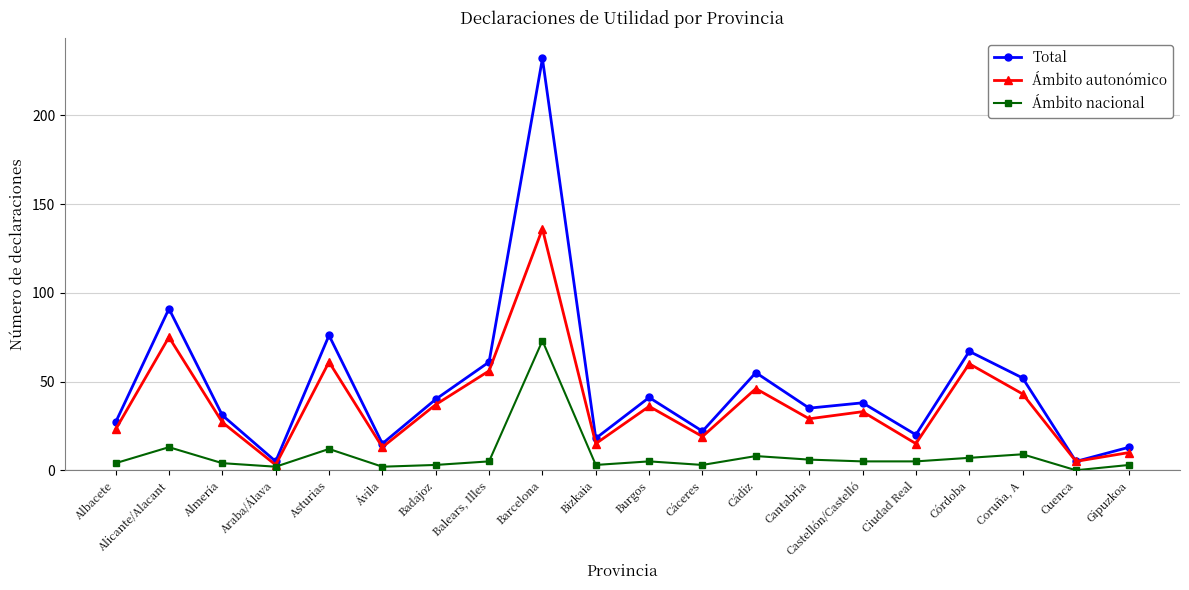

Which category has the highest value in the Ámbito autonómico series?

Barcelona